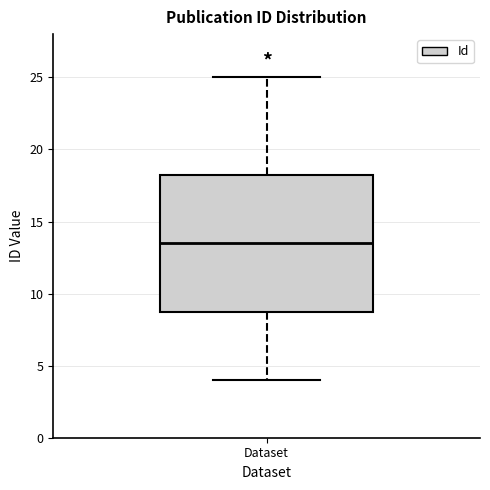

Transcribe this box plot: give where the median line is, the range the box spans, and where the two whiskers end, as read against the y-axis. The values are not printed on the chart, so give them approximately, as read against the axis.

median 13.5, box 9.0 to 18.5, whiskers 4.0 to 25.0